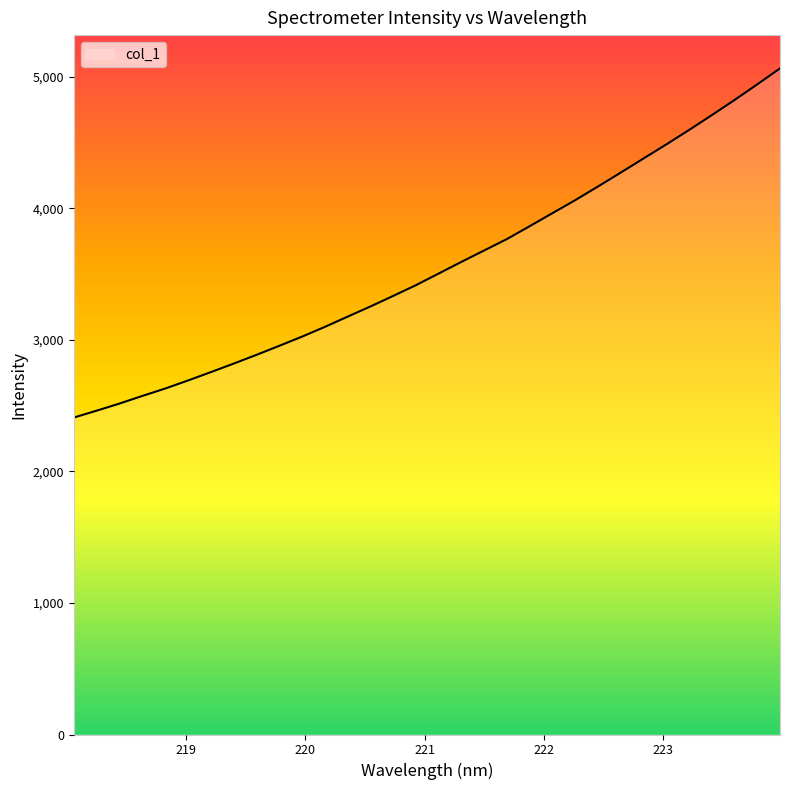

Reading left to right, what are all the values shown in this chart?

2409.6	2461.9	2515.9	2573.7	2629.8	2691.0	2754.4	2819.2	2885.6	2954.2	3024.2	3098.2	3176.0	3253.4	3333.7	3415.5	3504.1	3592.8	3679.7	3766.4	3864.4	3963.4	4062.2	4166.2	4271.8	4379.0	4485.9	4595.6	4708.6	4823.7	4943.0	5064.2